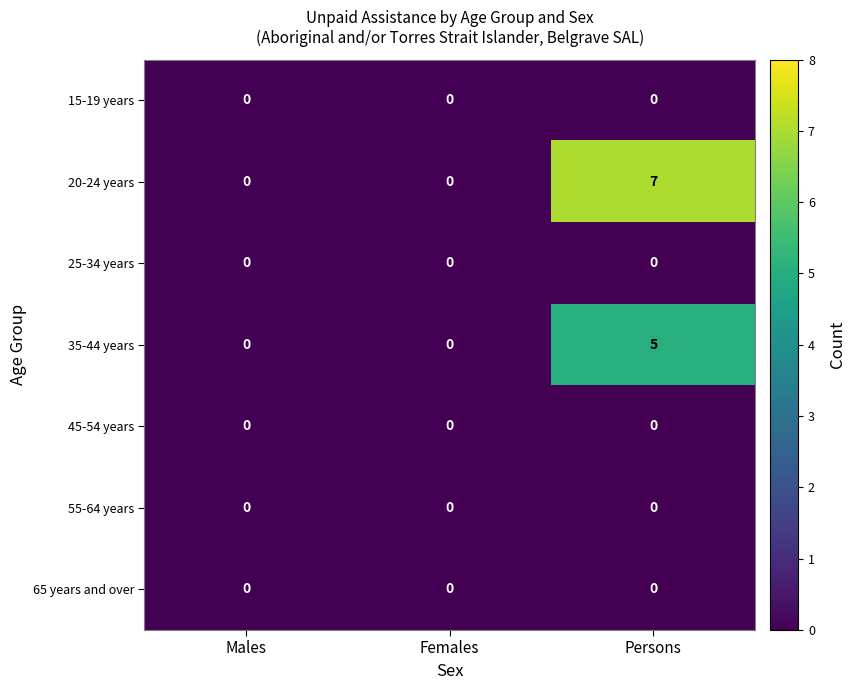

Is the value of 20-24 years at Persons greater than the value of 15-19 years at Females?

Yes